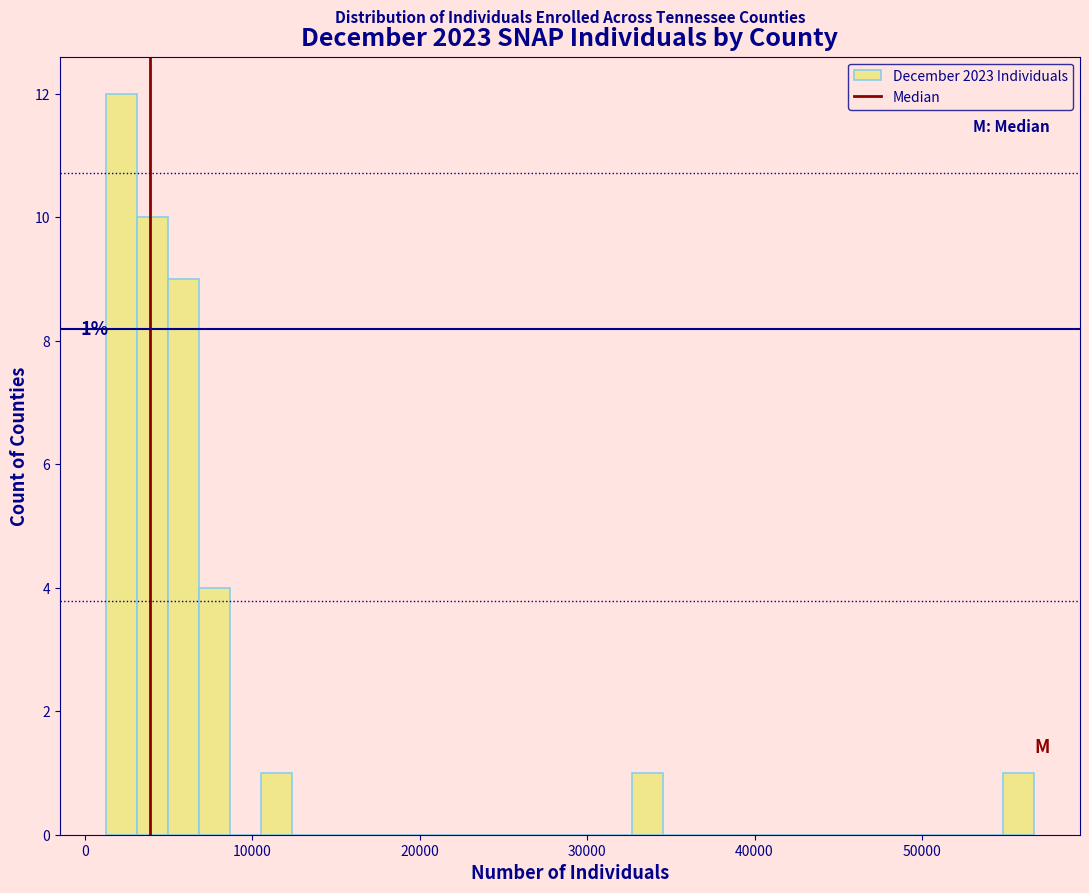

Around what value on the x-axis is the tallest bar? Give the approximate position of its centre, as read against the axis.

2000